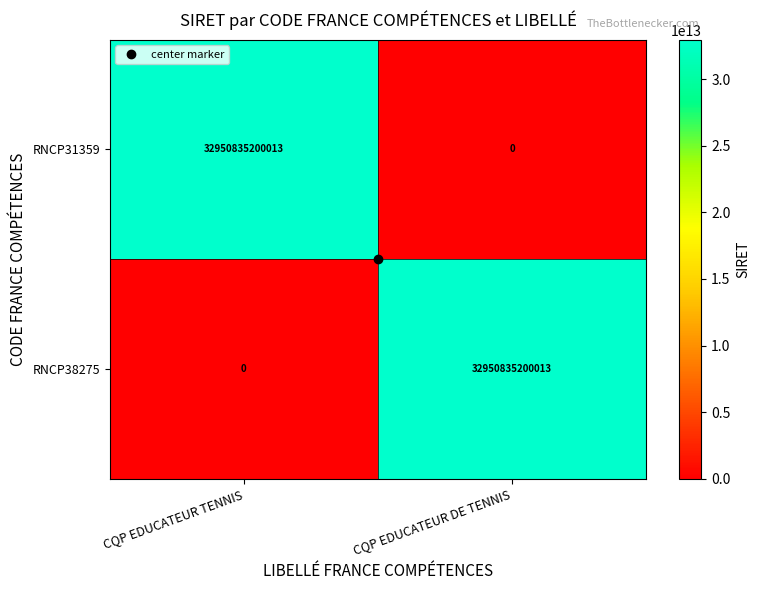

At CQP EDUCATEUR TENNIS, list the series in order from largest to smallest.

RNCP31359, RNCP38275